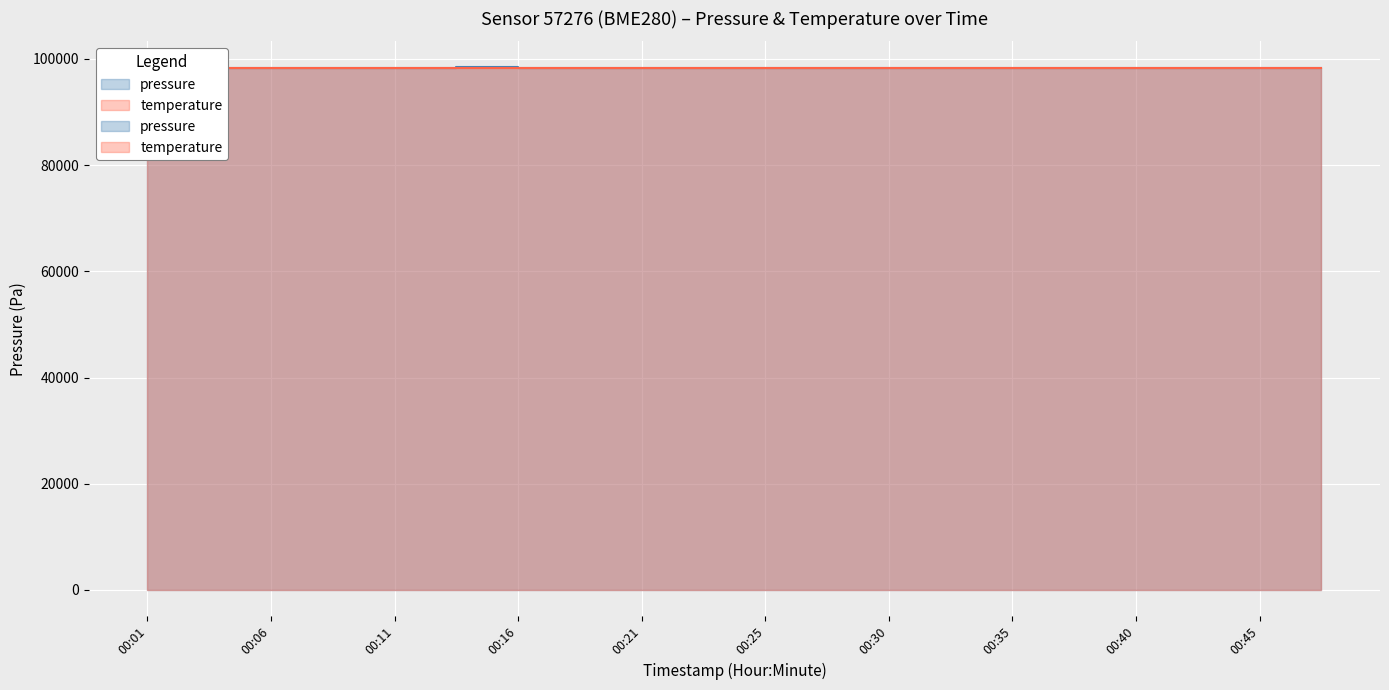

What is the value of the pressure point at the 3rd from the left?

98350.6